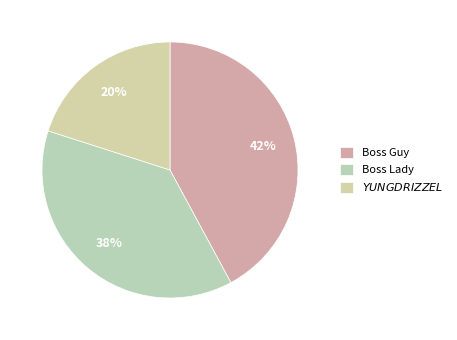

True or false: Boss Guy accounts for 31% of the total.

False